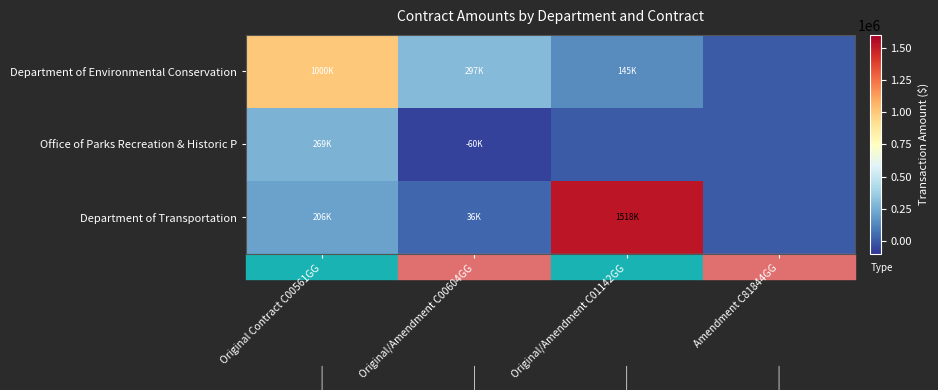

Rank the series by their maximum value, from highest to lowest.

Department of Transportation, Department of Environmental Conservation, Office of Parks Recreation & Historic P